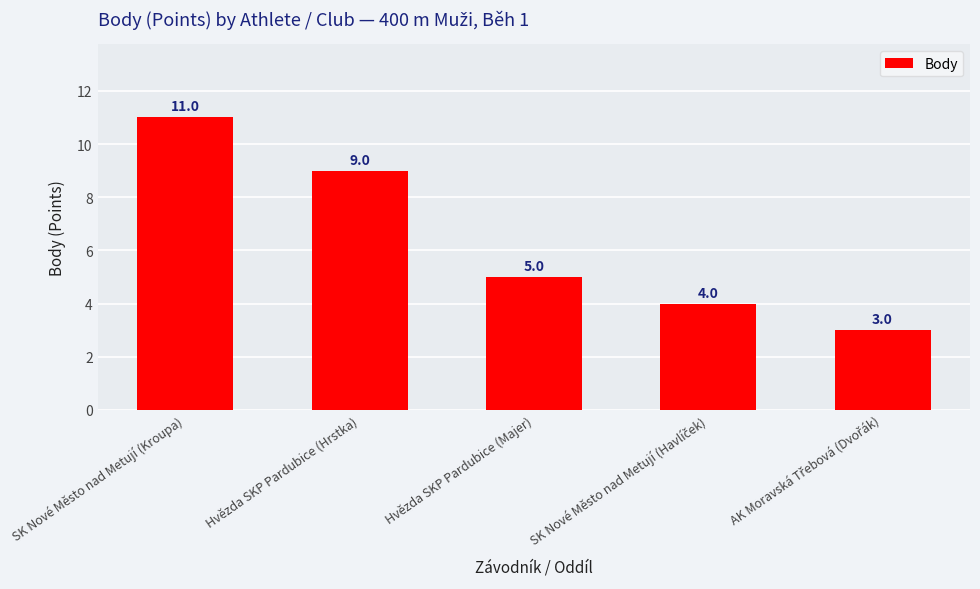

Reading left to right, transcribe all the data shown in this chart.

11	9	5	4	3